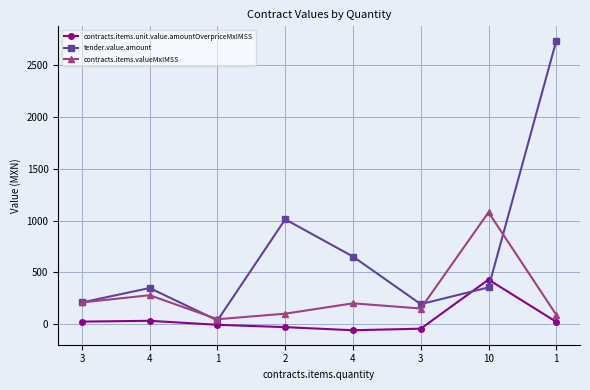

What is the highest value of the tender.value.amount series?

2737.6